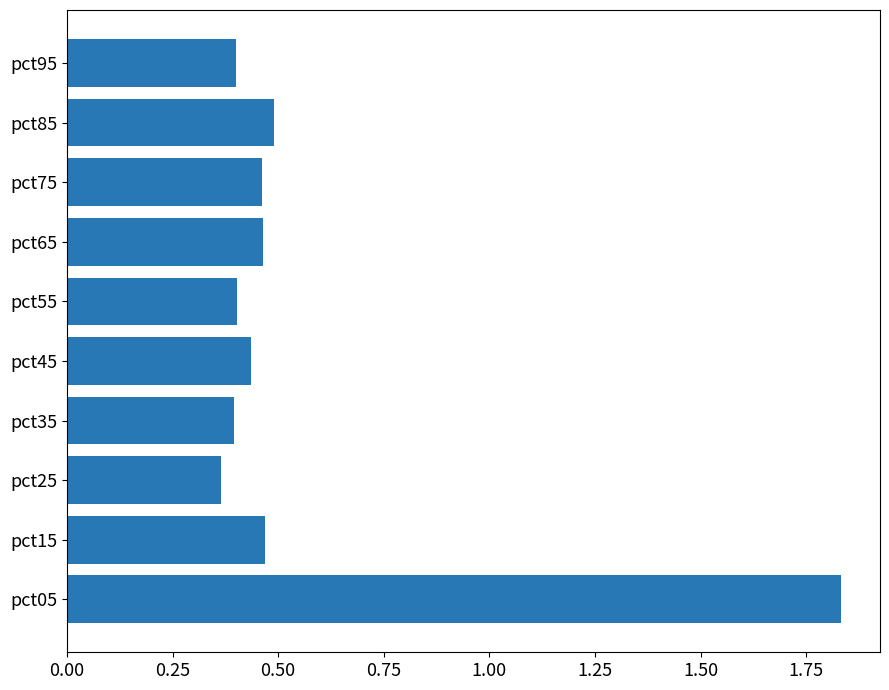

Does the chart contain any negative values?

No